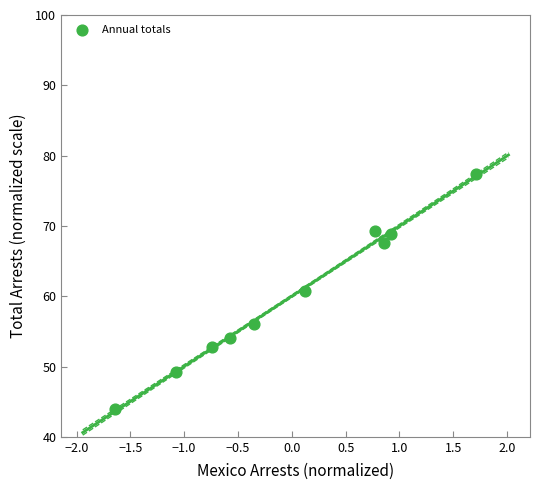

What is the range of X values (max minus min)?

3.4